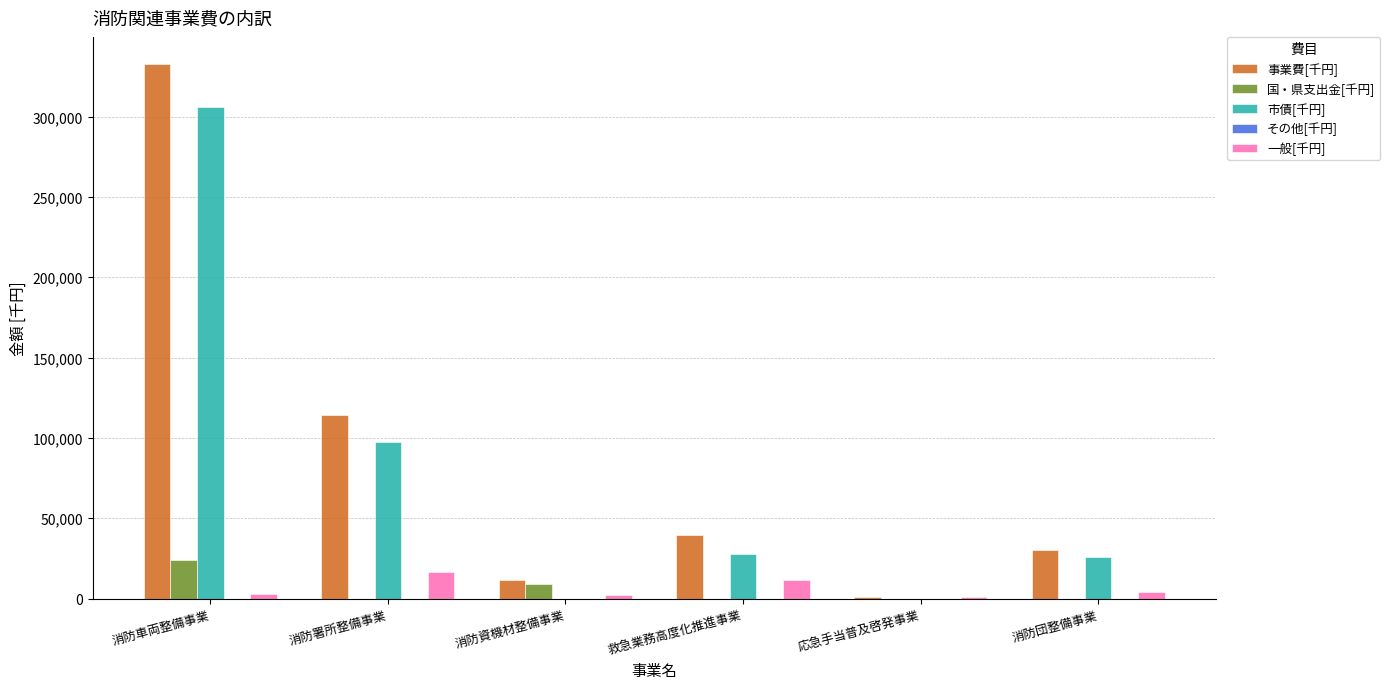

True or false: 市債[千円] has a value of 26000 at 消防団整備事業.

True